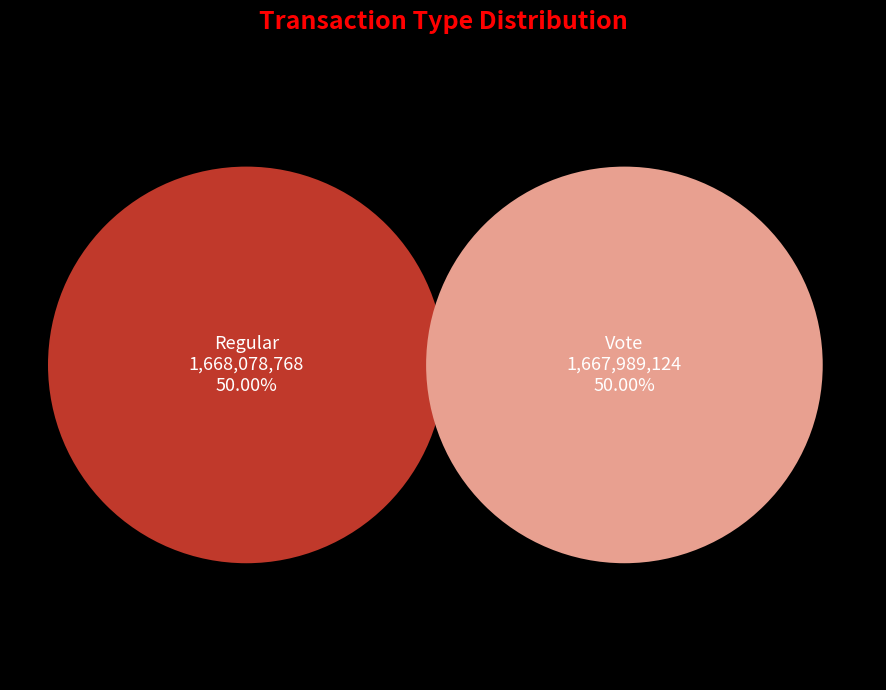

True or false: Vote accounts for 50% of the total.

True